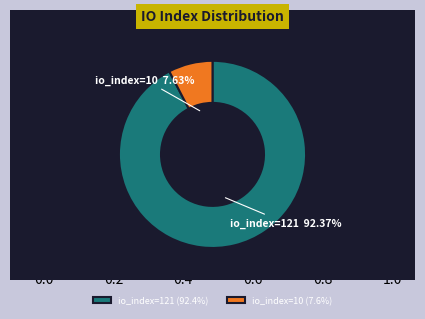

What is the total percentage of io_index=121 and io_index=10?

100.0%